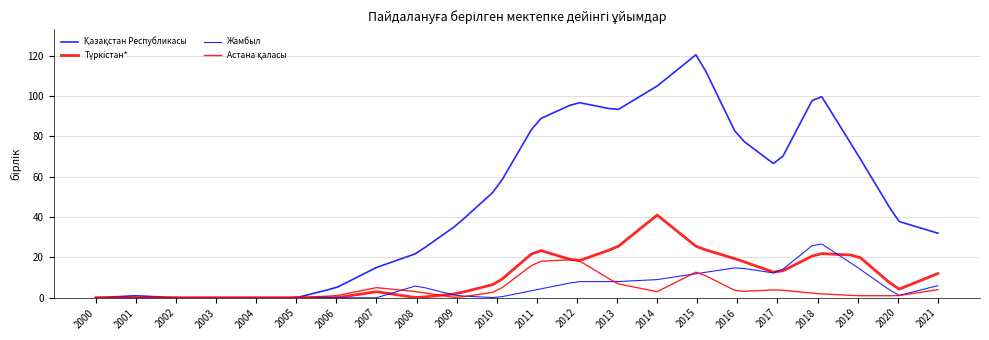

What is the sum of all Жамбыл values?

125